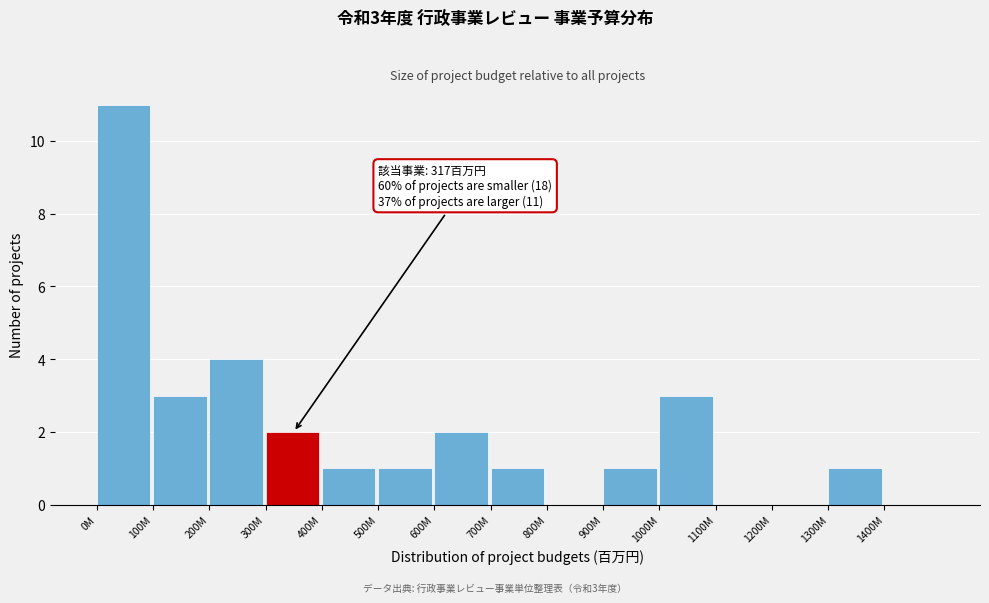

Reading left to right, what are all the values shown in this chart?

0M=11	100M=3	200M=4	300M=2	400M=1	500M=1	600M=2	700M=1	800M=0	900M=1	1000M=3	1100M=0	1200M=0	1300M=1	1400M=0